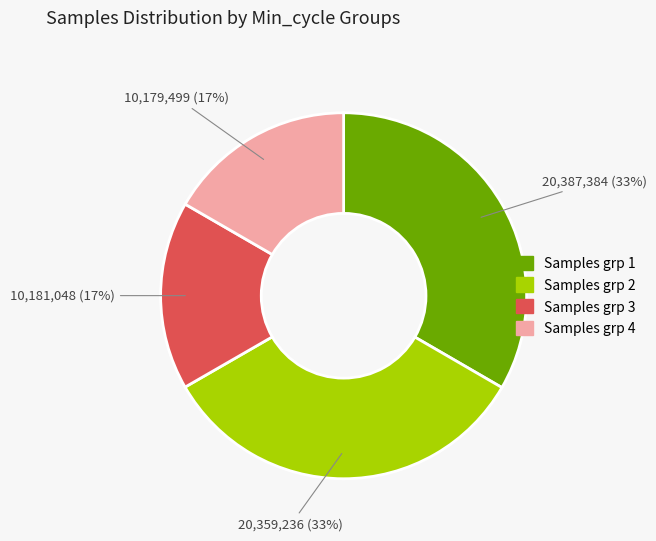

How many segments does this pie chart have?

4